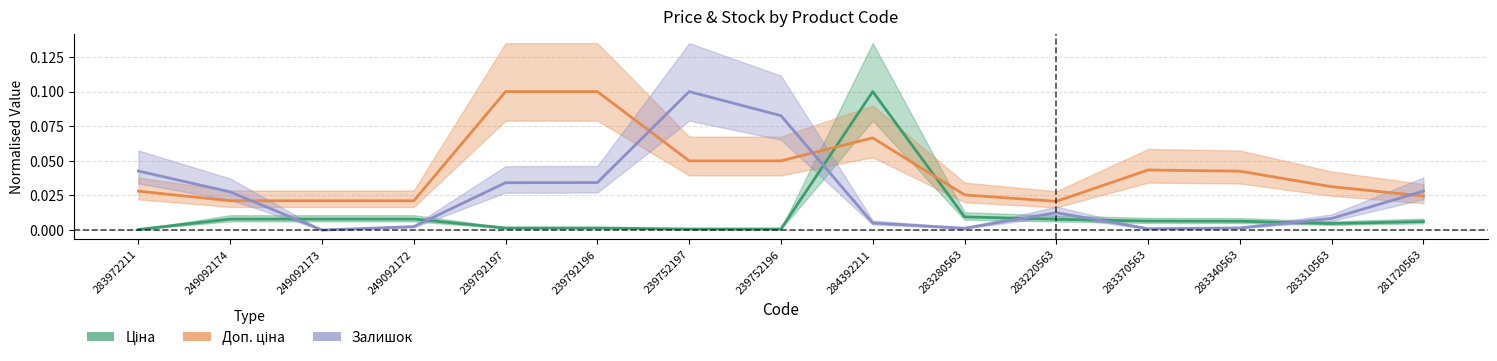

Reading left to right, transcribe all the data shown in this chart.

Ціна: 0.0	0.0	0.0	0.0	0.0	0.0	0.0	0.0	0.1	0.0	0.0	0.0	0.0	0.0	0.0
Доп. ціна: 0.0	0.0	0.0	0.0	0.1	0.1	0.1	0.1	0.1	0.0	0.0	0.0	0.0	0.0	0.0
Залишок: 0.0	0.0	0.0	0.0	0.0	0.0	0.1	0.1	0.0	0.0	0.0	0.0	0.0	0.0	0.0